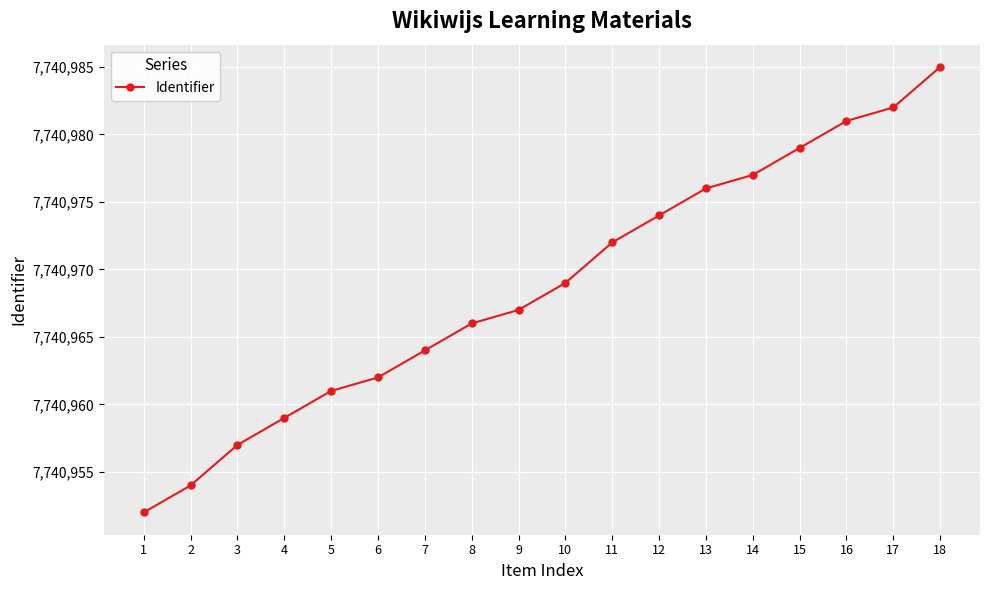

What is the change in value from 3 to 13?

+19